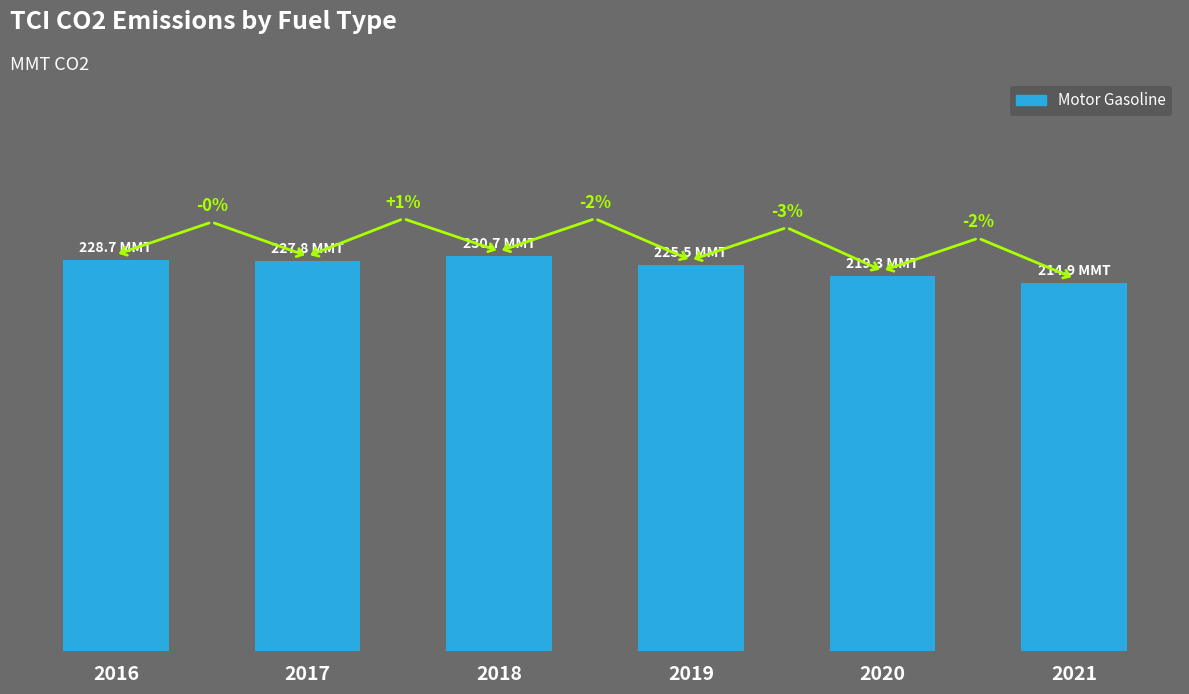

Does the chart contain any negative values?

No